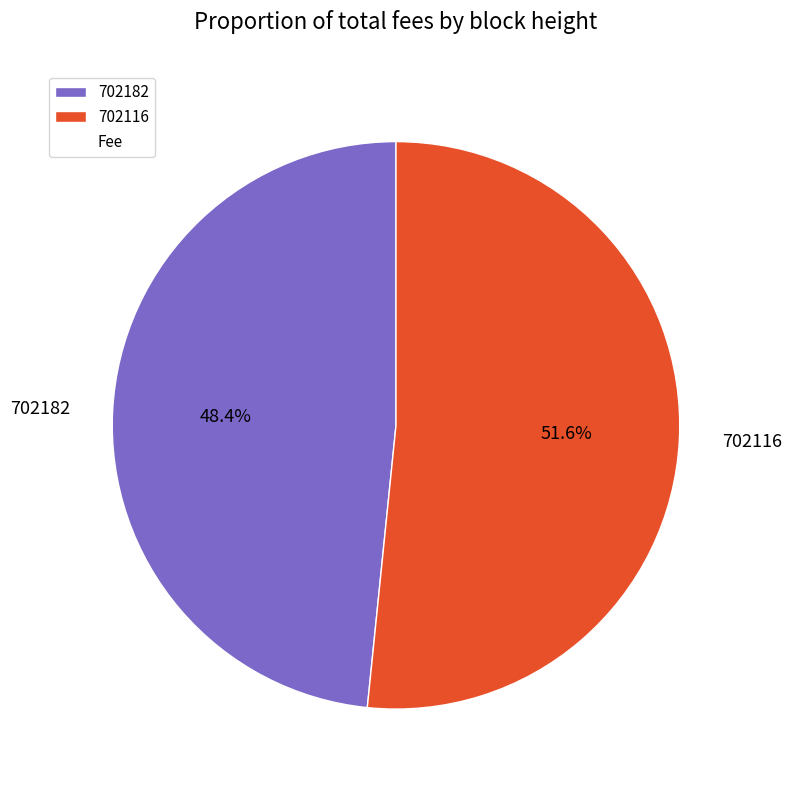

Is it true that 702116 is 52% of the pie?

True